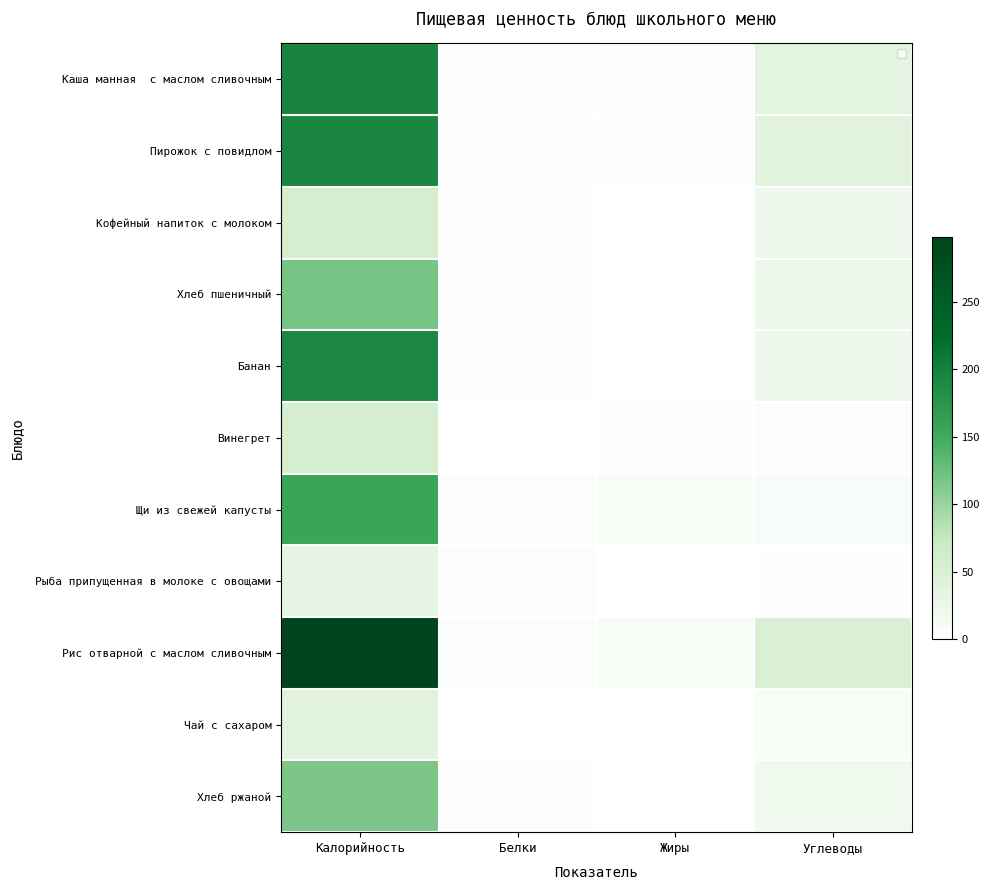

The Рис отварной с маслом сливочным series shows 5.8 at Белки. True or false?

True